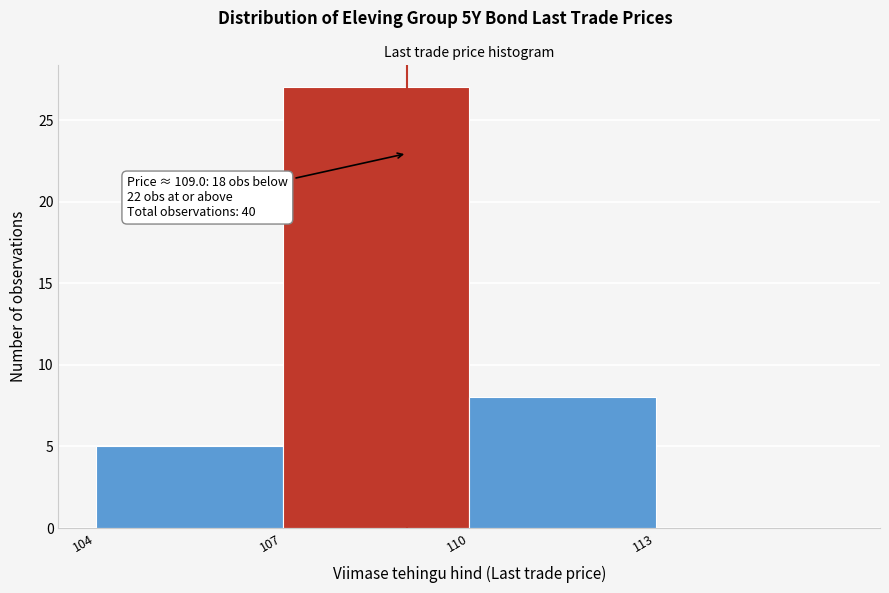

Which range on the x-axis has the tallest bar?

107 to 110